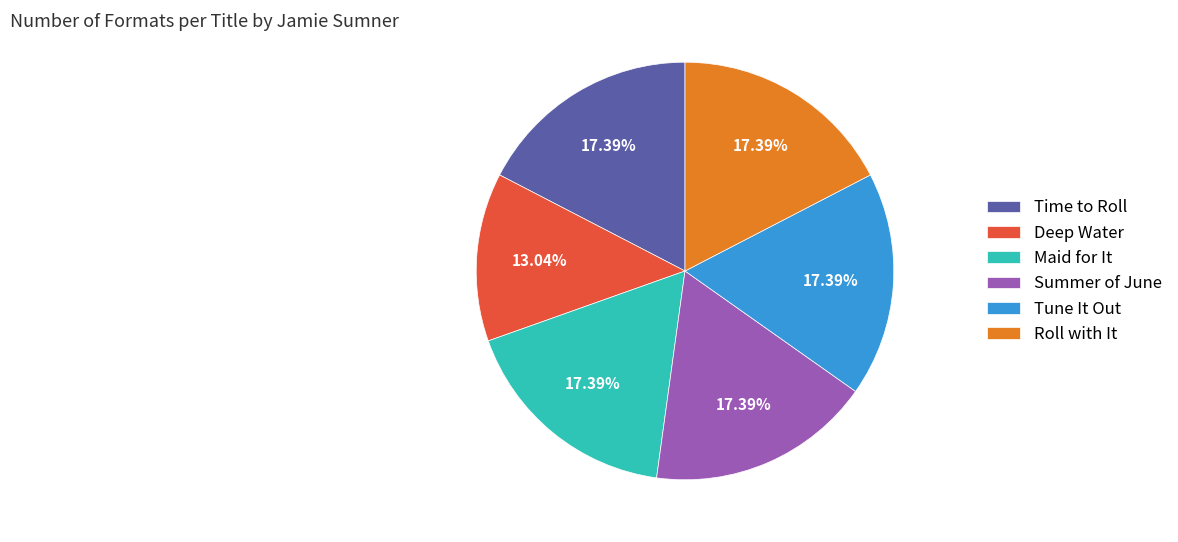

Which slice is the smallest?

Deep Water